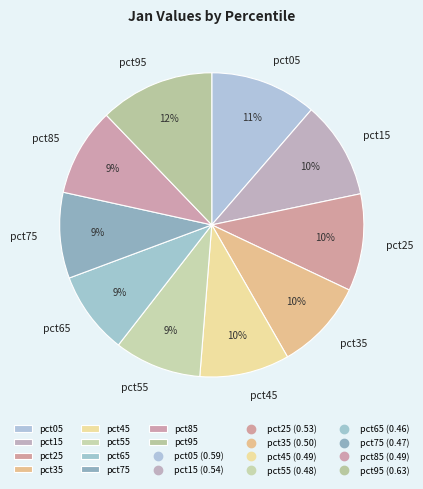

Between pct95 and pct25, which is larger?

pct95